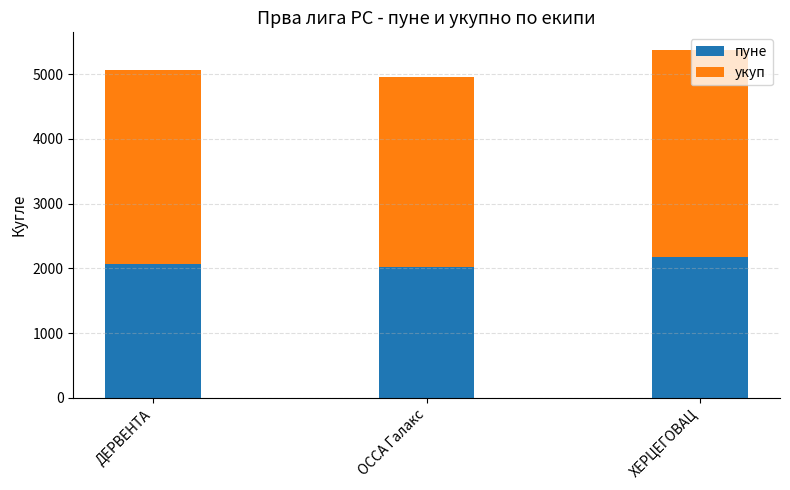

What are all the series names shown in the legend?

пуне, укуп